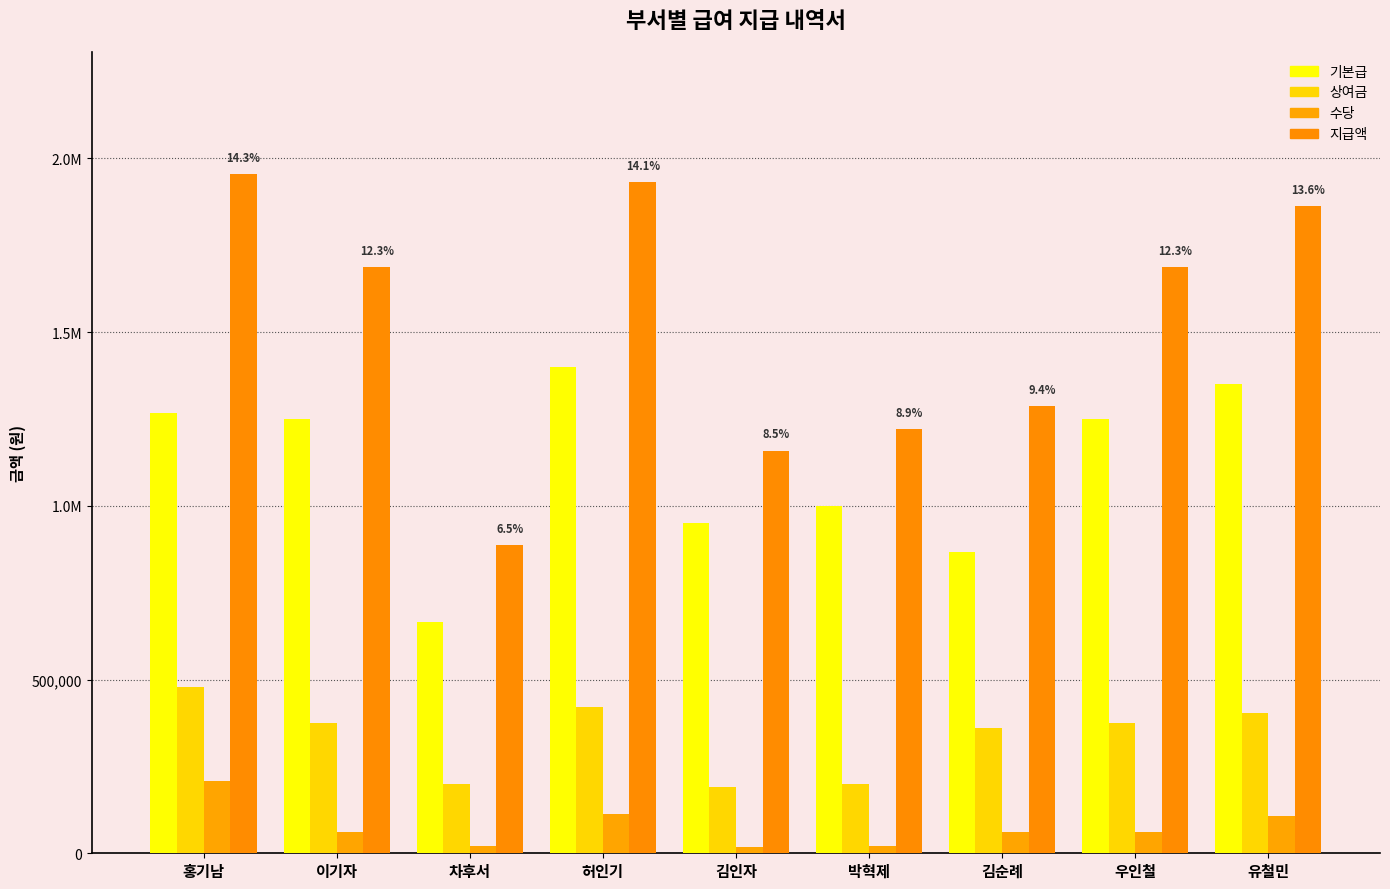

What is the total value across all series at 이기자?

3375000.0